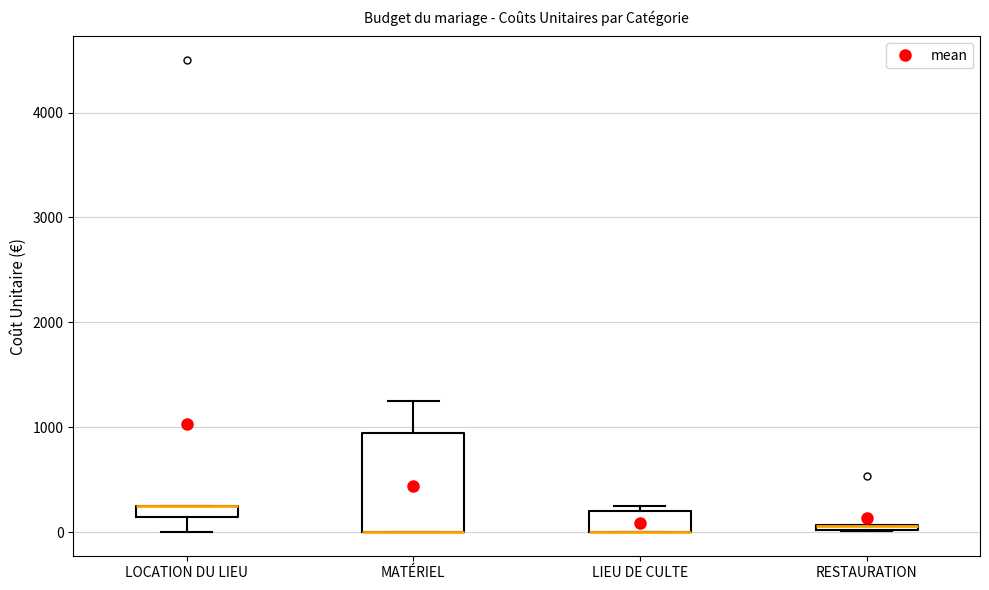

Where is the upper edge of the box for LIEU DE CULTE on the y-axis? The values are not printed on the chart, so give them approximately, as read against the axis.

200